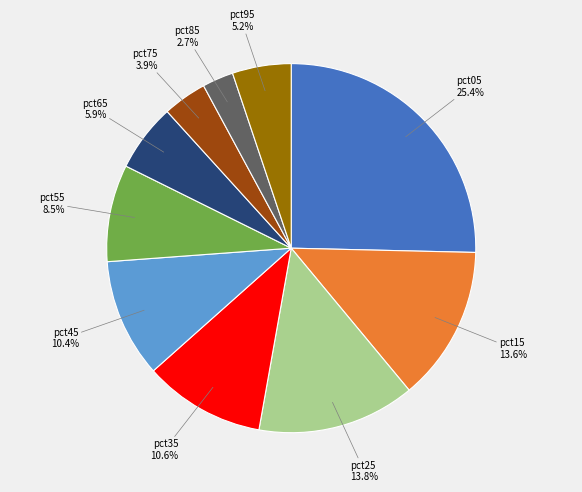

Which slice is the largest?

pct05